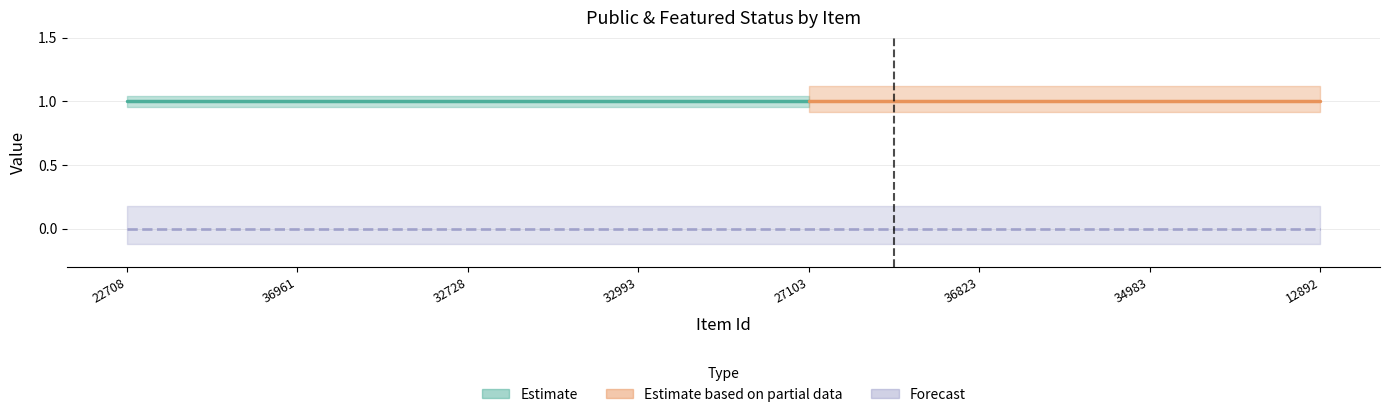

The public series shows 2 at 36823. True or false?

False